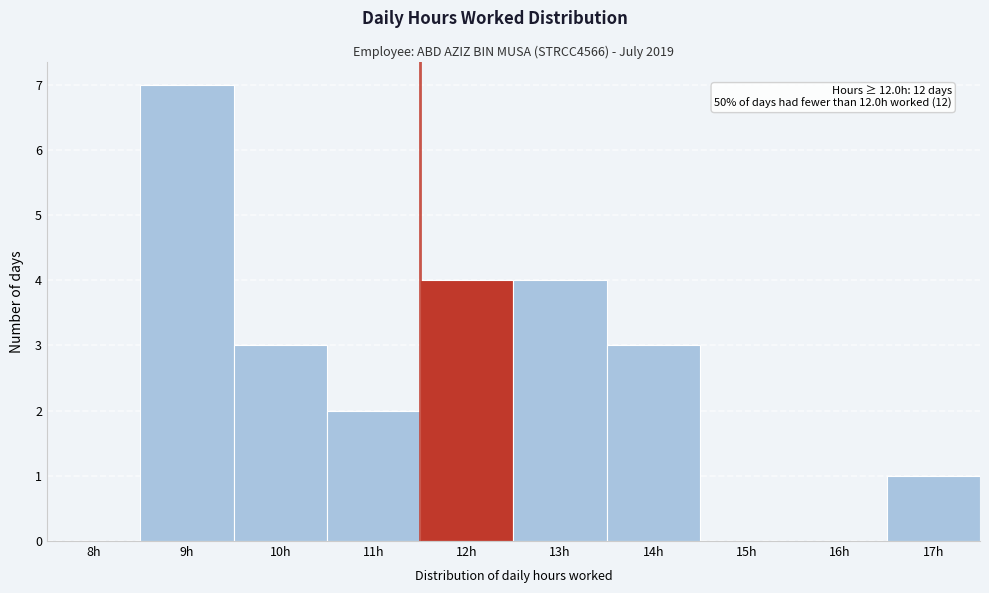

Reading right to left, list all the values displayed in this chart.

17h=1	16h=0	15h=0	14h=3	13h=4	12h=4	11h=2	10h=3	9h=7	8h=0